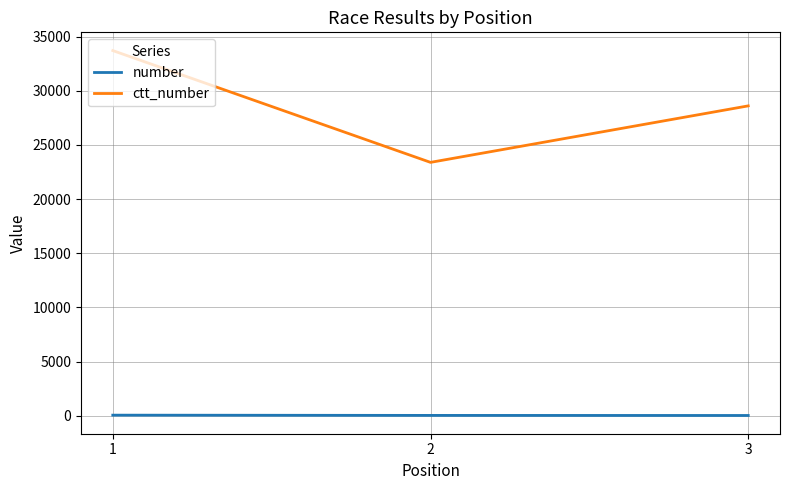

What is the difference between the number values at 2 and 1?

23